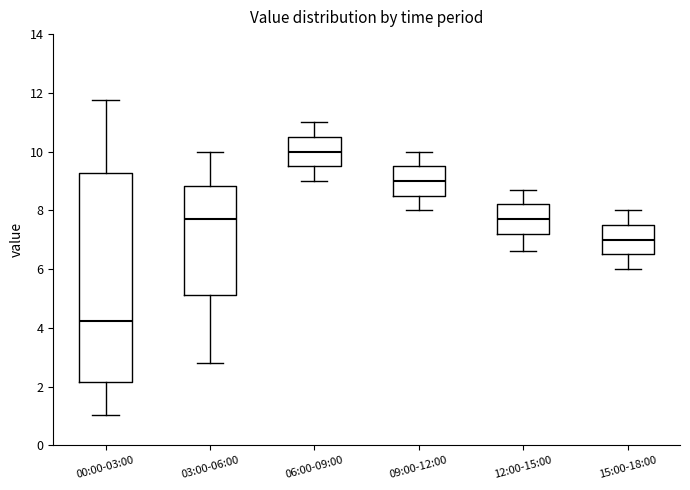

Comparing the boxes themselves (not the whiskers), which one is the tallest?

00:00-03:00